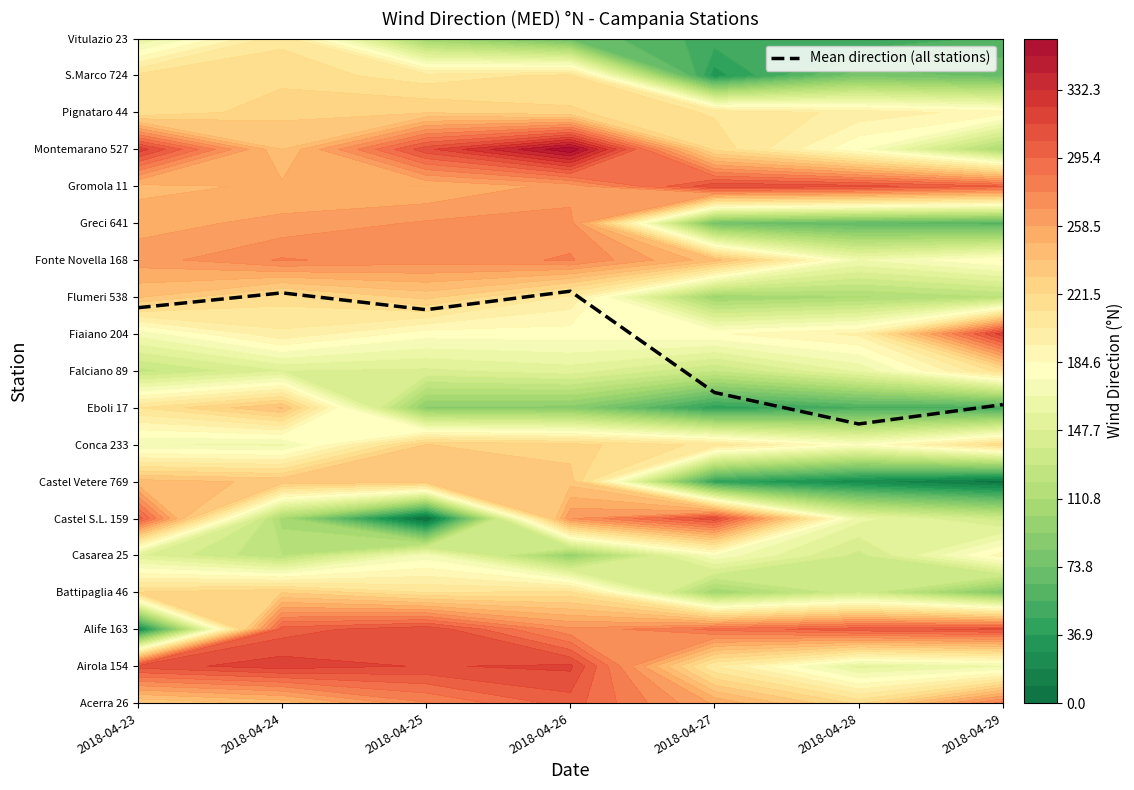

At which label does the data first exceed 10?

2018-04-23